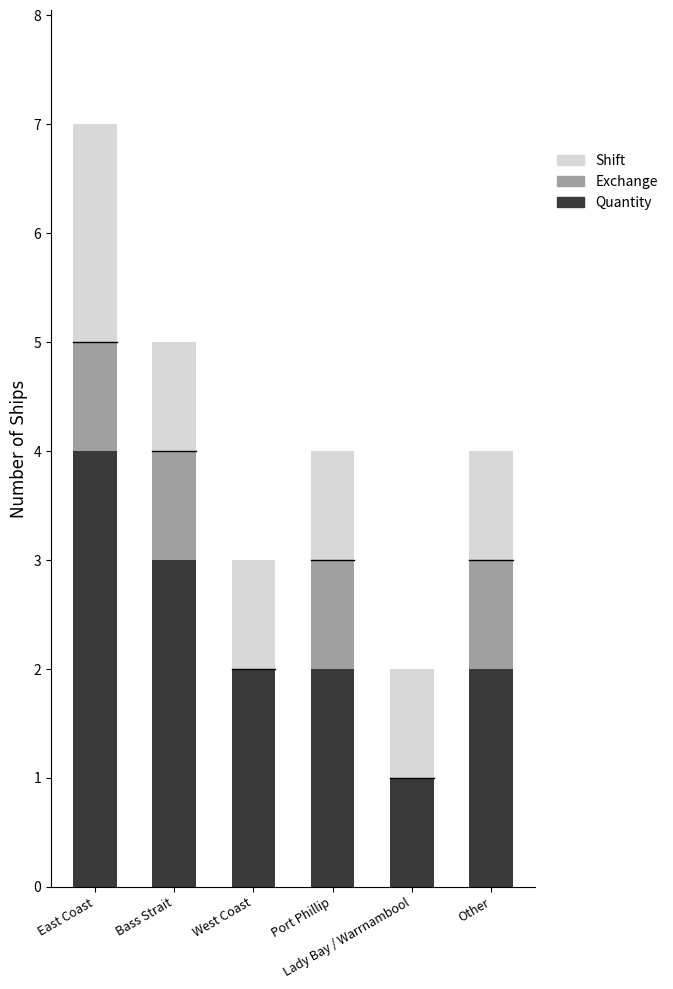

What are all the series names shown in the legend?

Shift, Exchange, Quantity